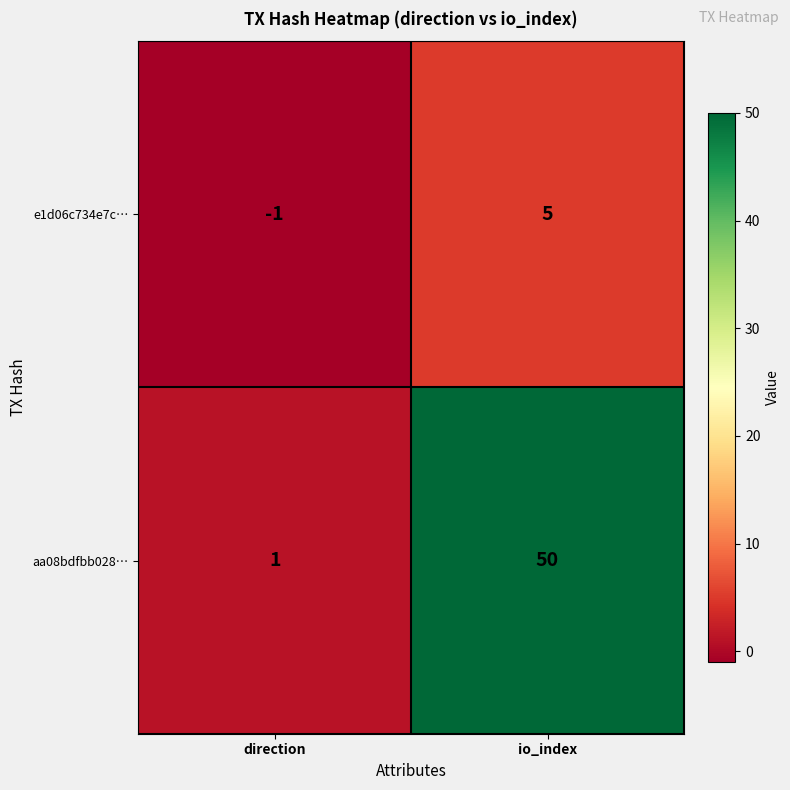

Rank the categories by e1d06c734e7c… value from highest to lowest.

io_index, direction